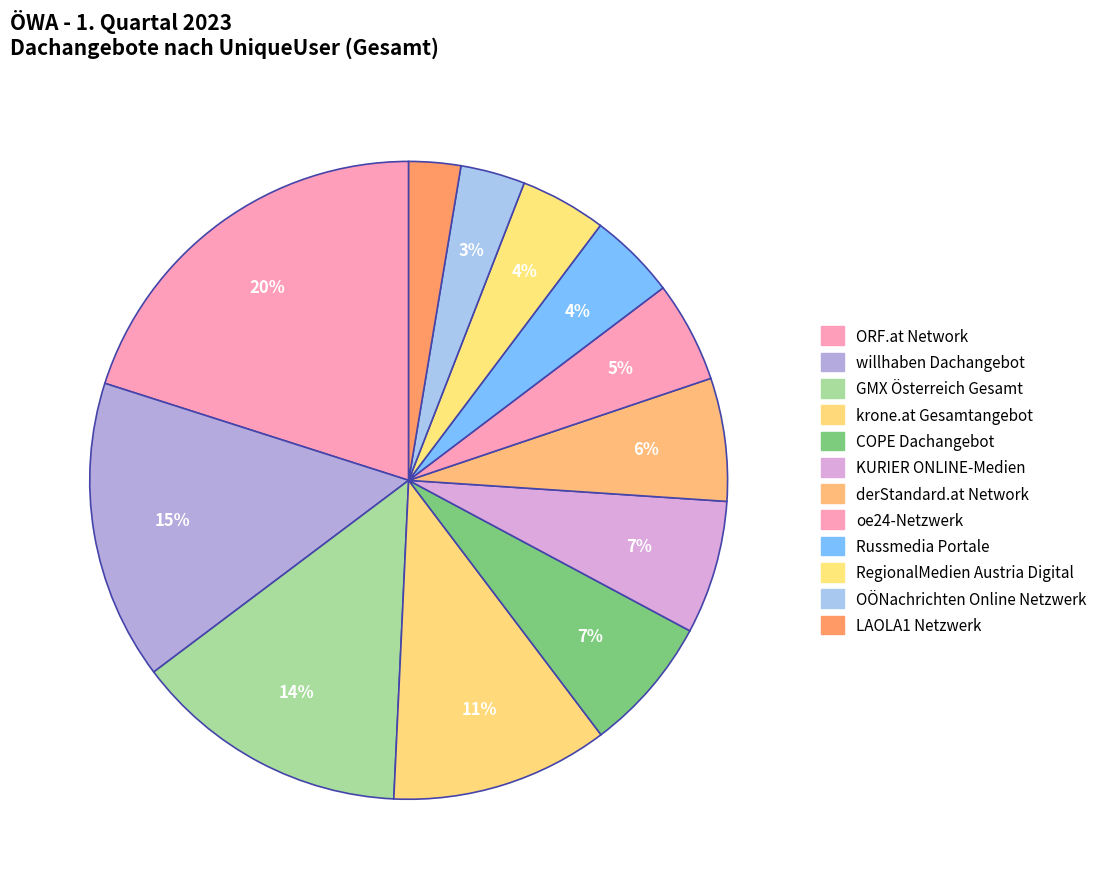

How much of the chart is everything except COPE Dachangebot?

93.1%